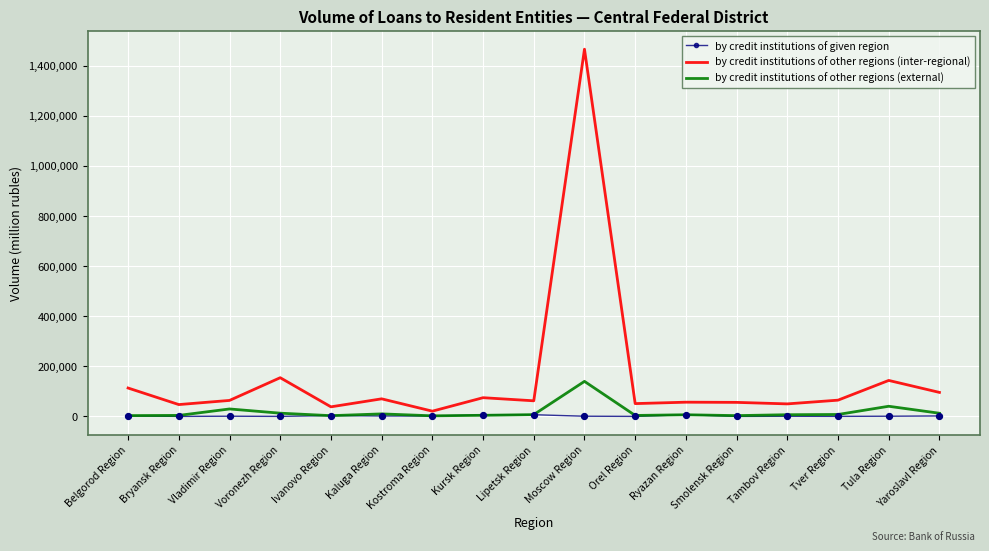

Which series has the largest range (max minus min)?

by credit institutions of other regions (inter-regional)